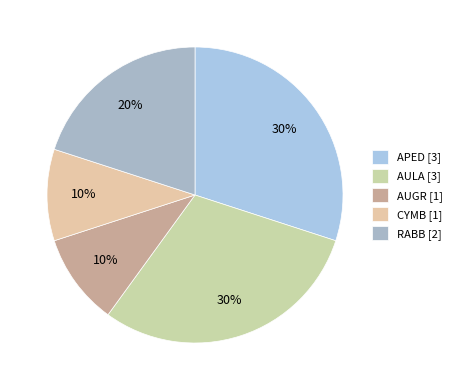

The AUGR slice represents 10% of the pie. True or false?

True